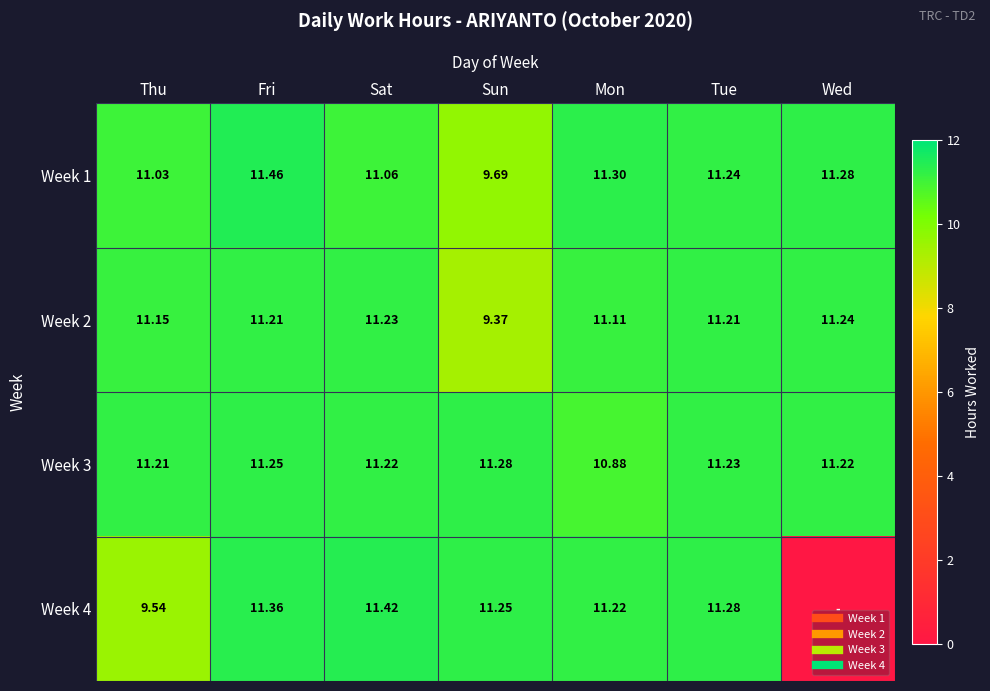

What is the sum of all Week 4 values?

66.1